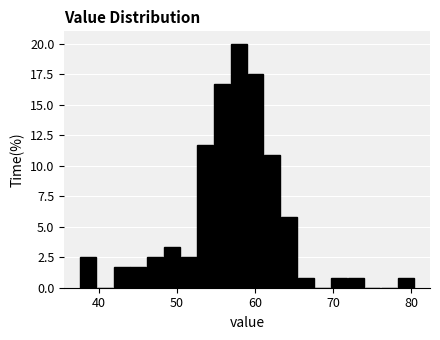

Around what value on the x-axis is the tallest bar? Give the approximate position of its centre, as read against the axis.

58